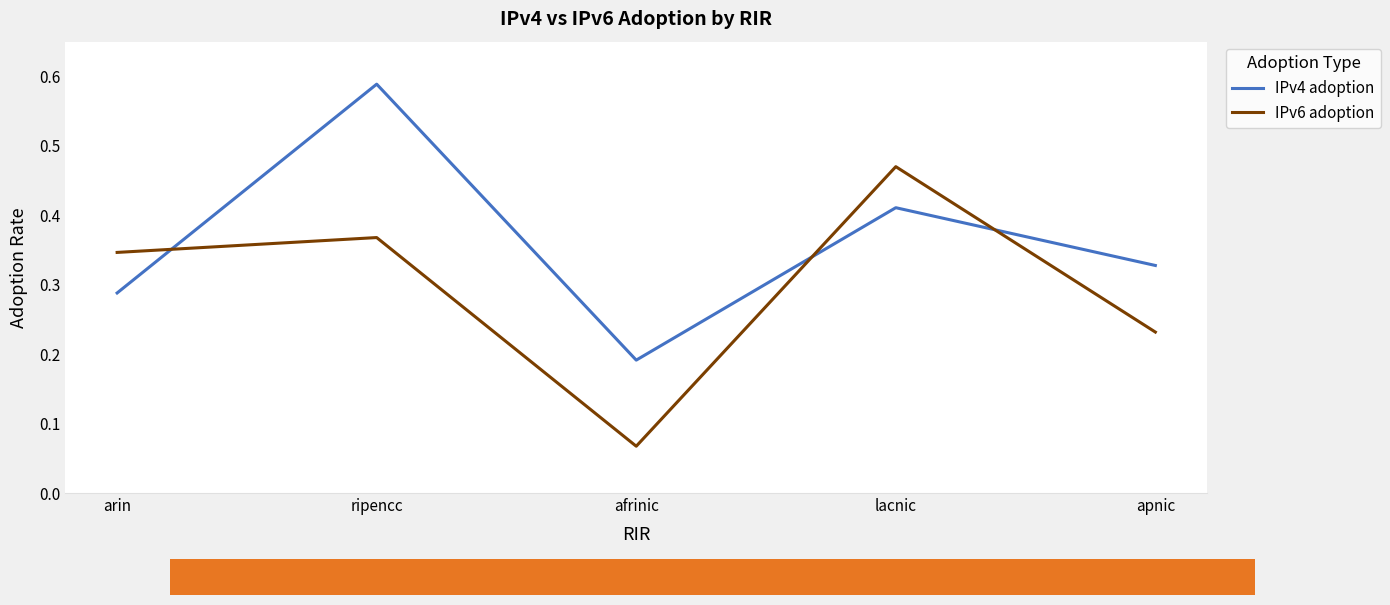

What position from the left is arin?

1